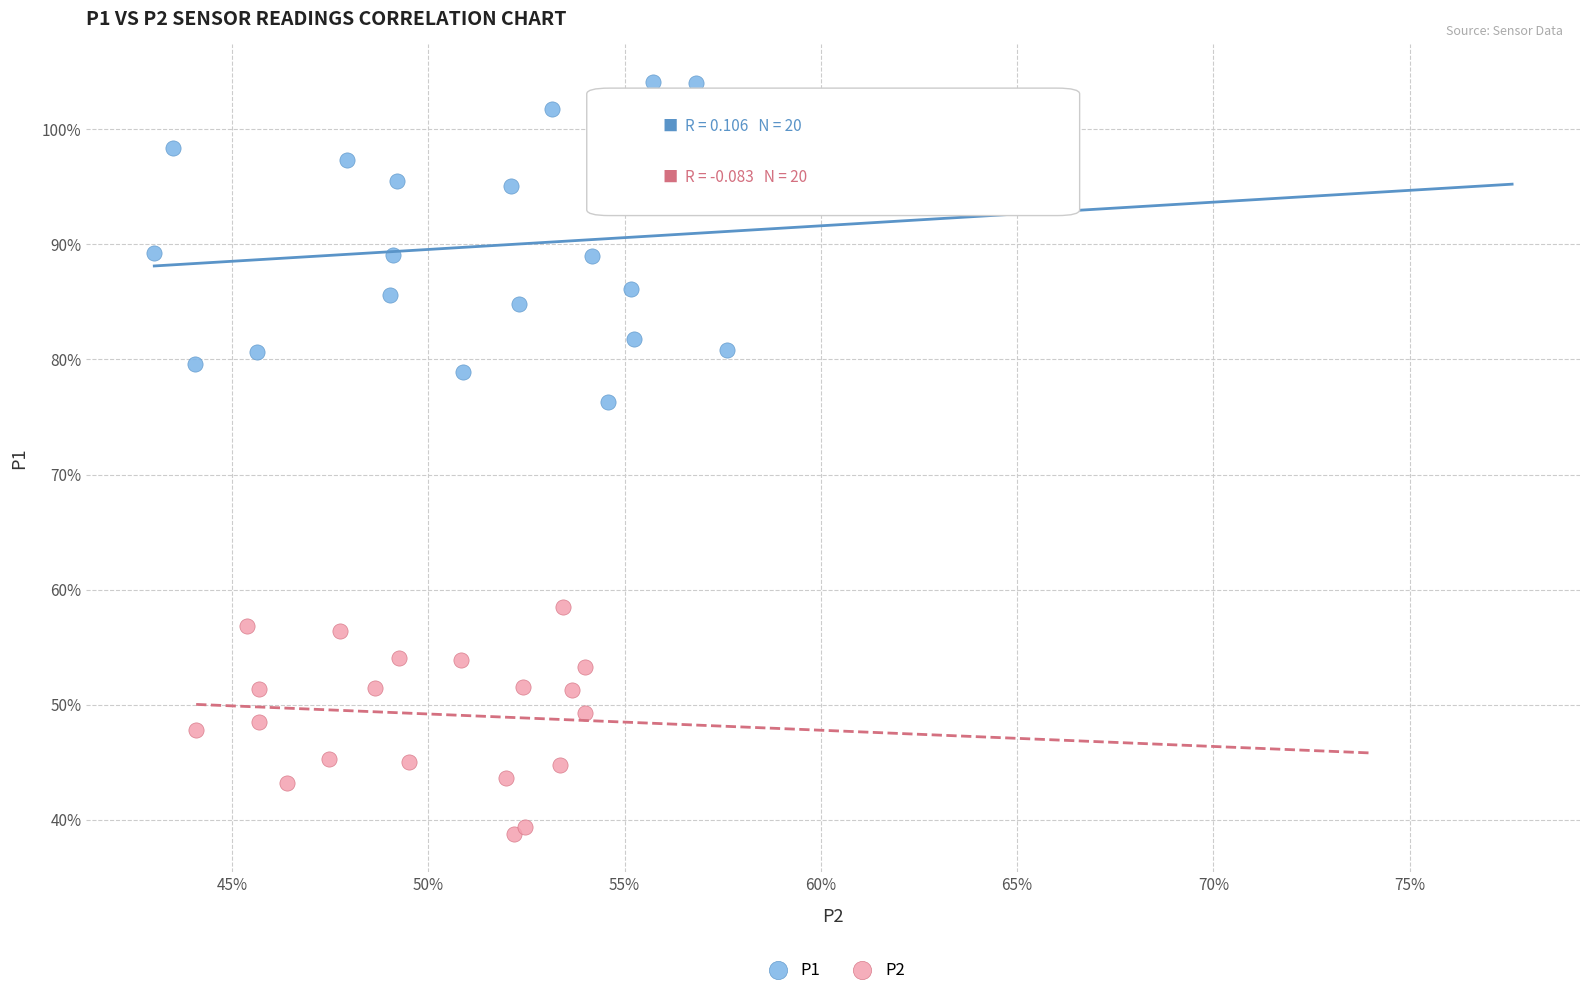

Which series reaches the maximum Y coordinate?

P1